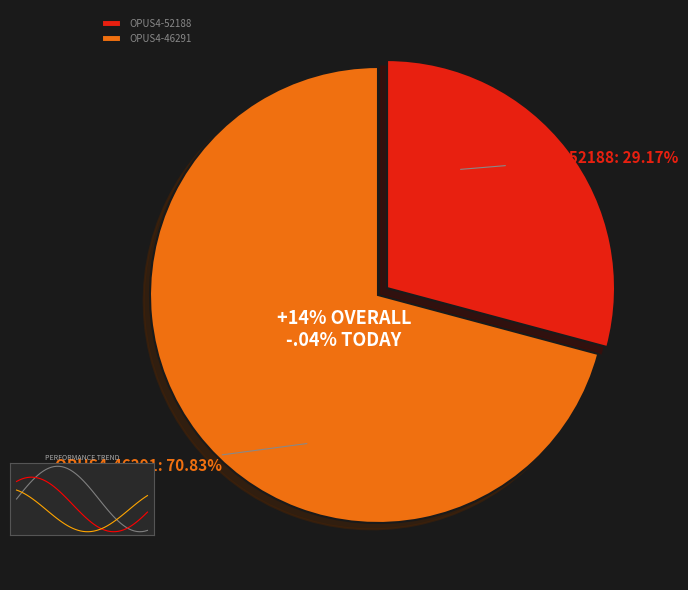

How much of the chart is everything except OPUS4-52188?

70.8%